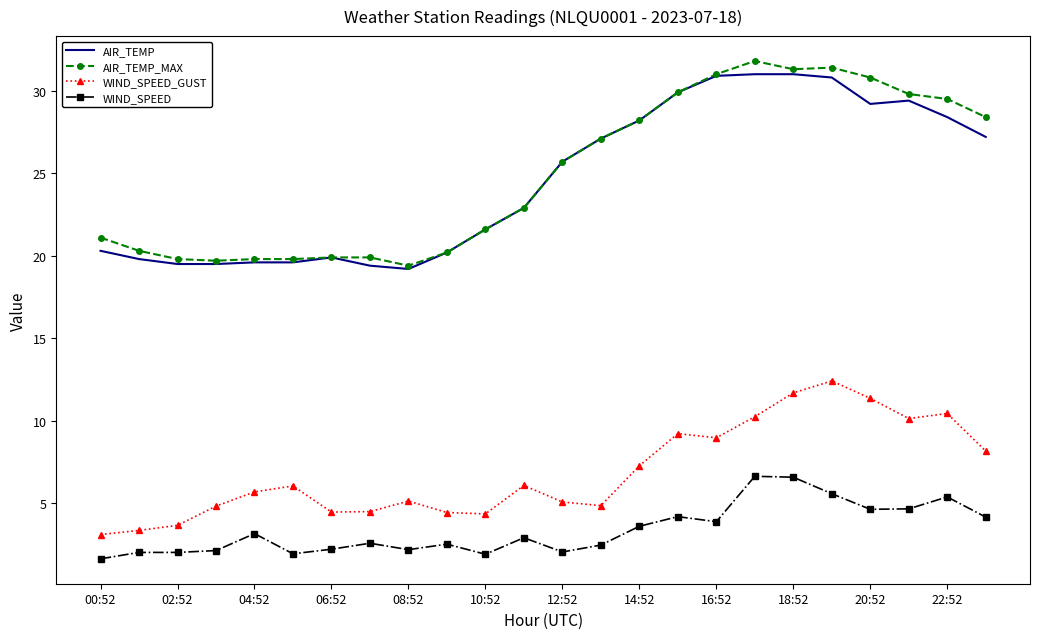

At how many categories does at least one series exceed 14?

24